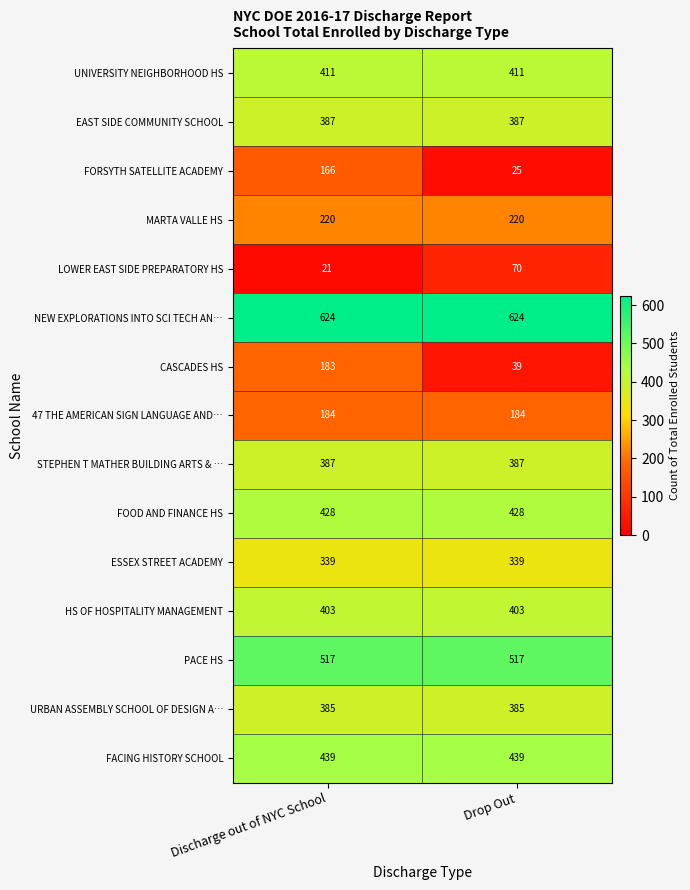

True or false: FOOD AND FINANCE HS has a value of 198 at Discharge out of NYC School.

False